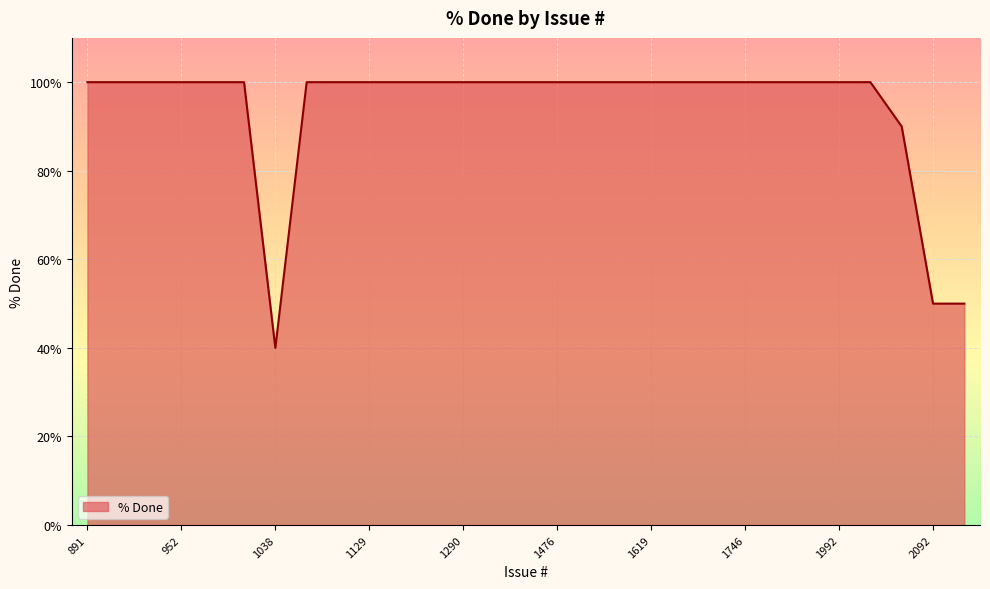

Count the number of categories in the chart.

29